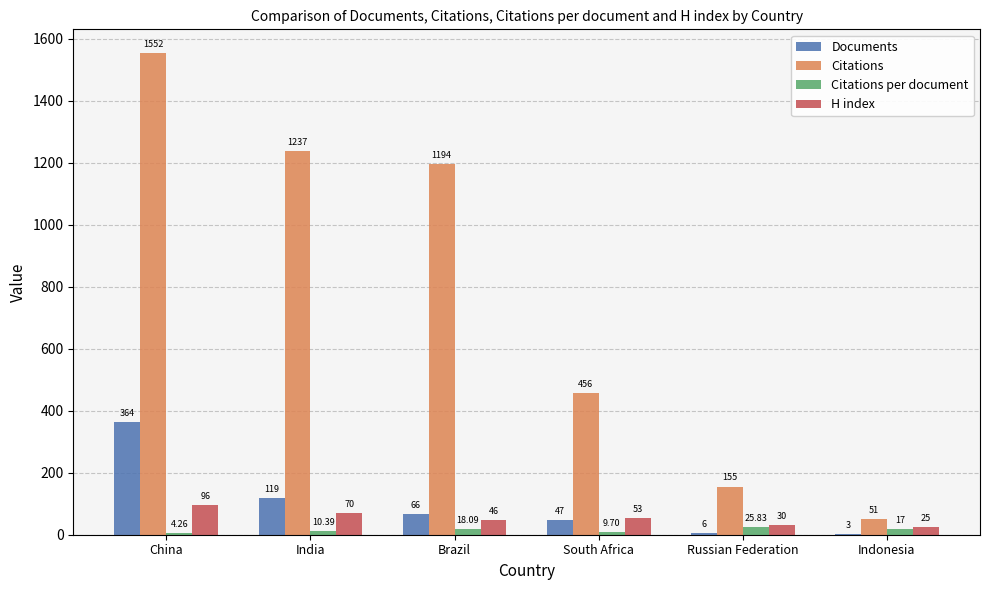

Is the value of Citations at South Africa greater than the value of Citations per document at China?

Yes